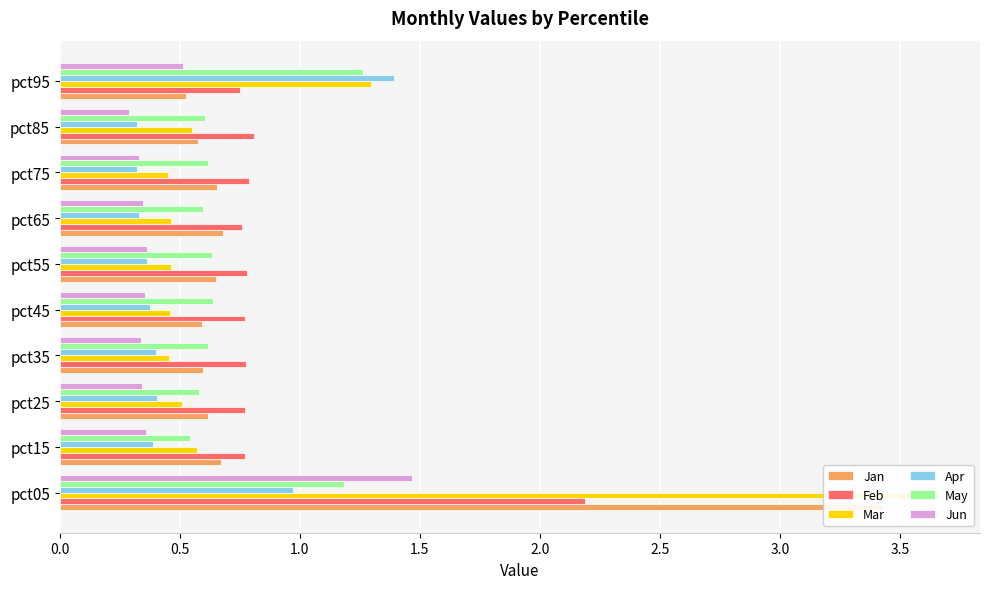

The May series shows 0.9 at pct75. True or false?

False